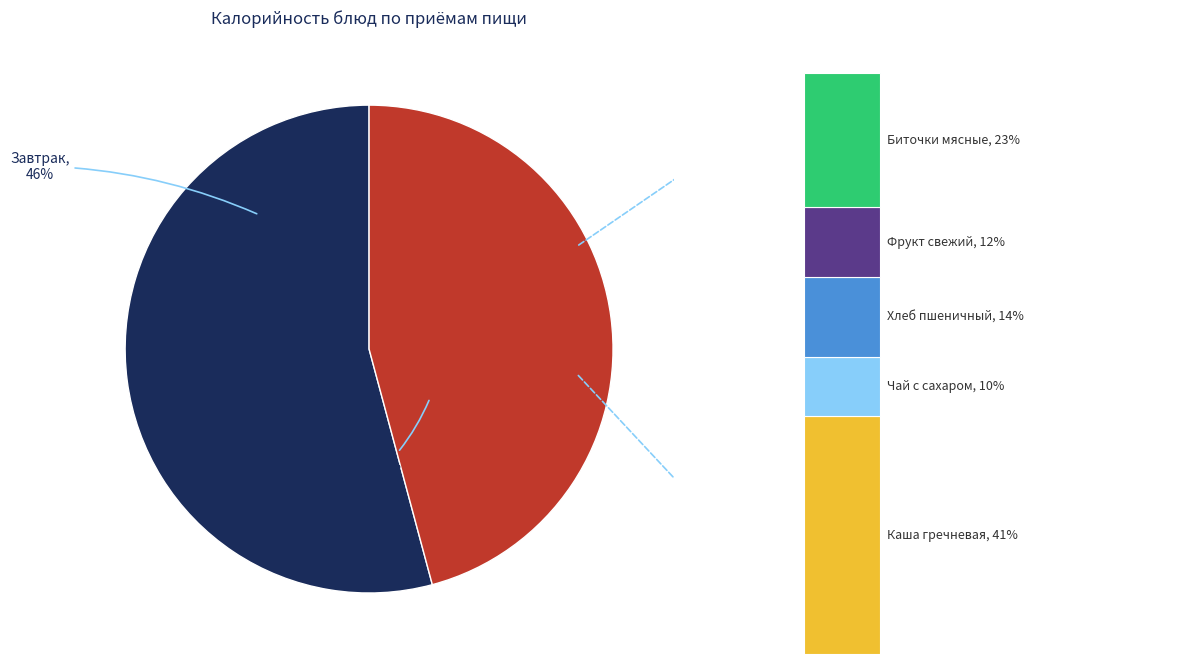

Between Хлеб пшеничный (обед) and Каша гречневая рассыпчатая, which is larger?

Каша гречневая рассыпчатая